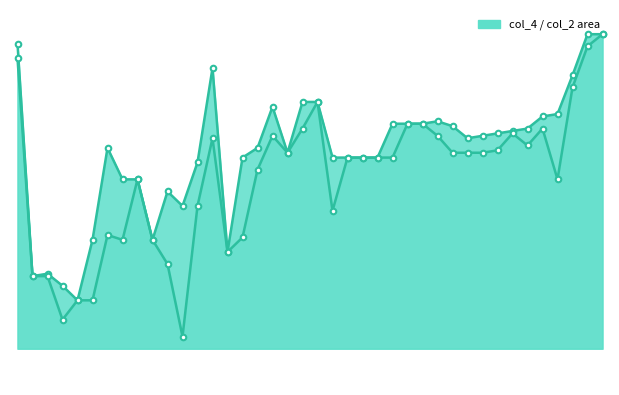

True or false: col_2 and col_4 intersect in this chart.

False